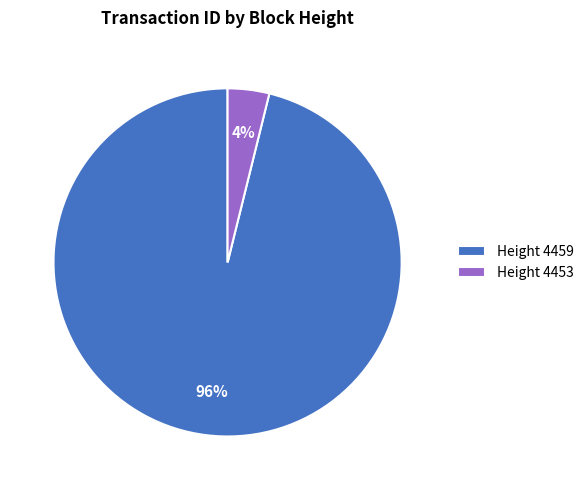

To the nearest percent, what portion does Height 4453 represent?

4%